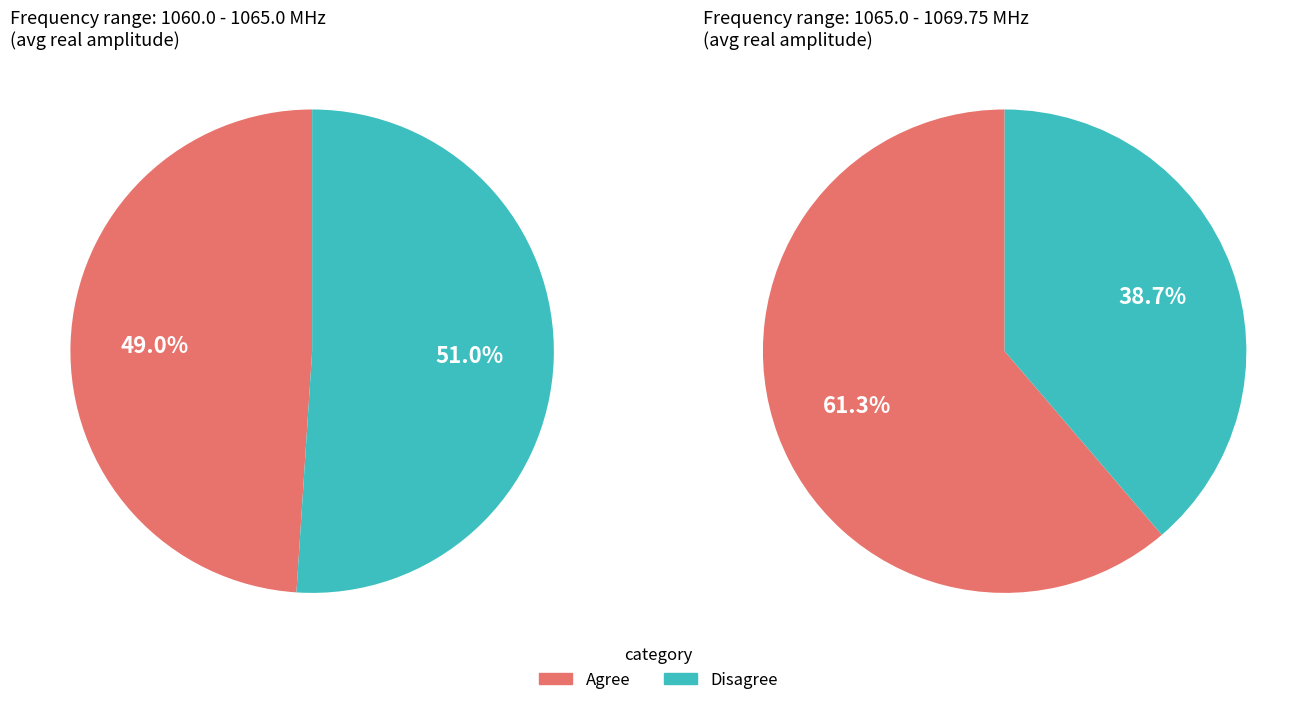

Between 1068.75 and 1060.75, which is larger?

1060.75